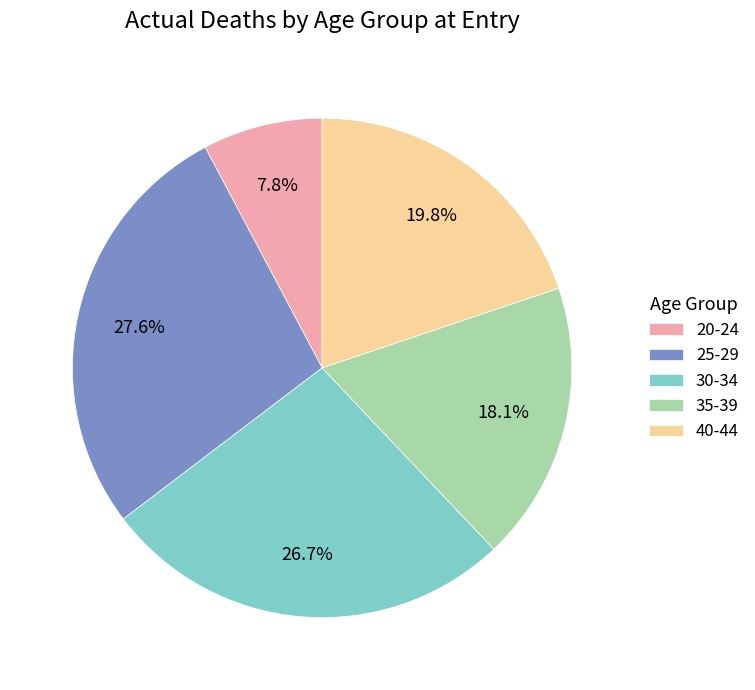

To the nearest percent, what portion does 25-29 represent?

28%